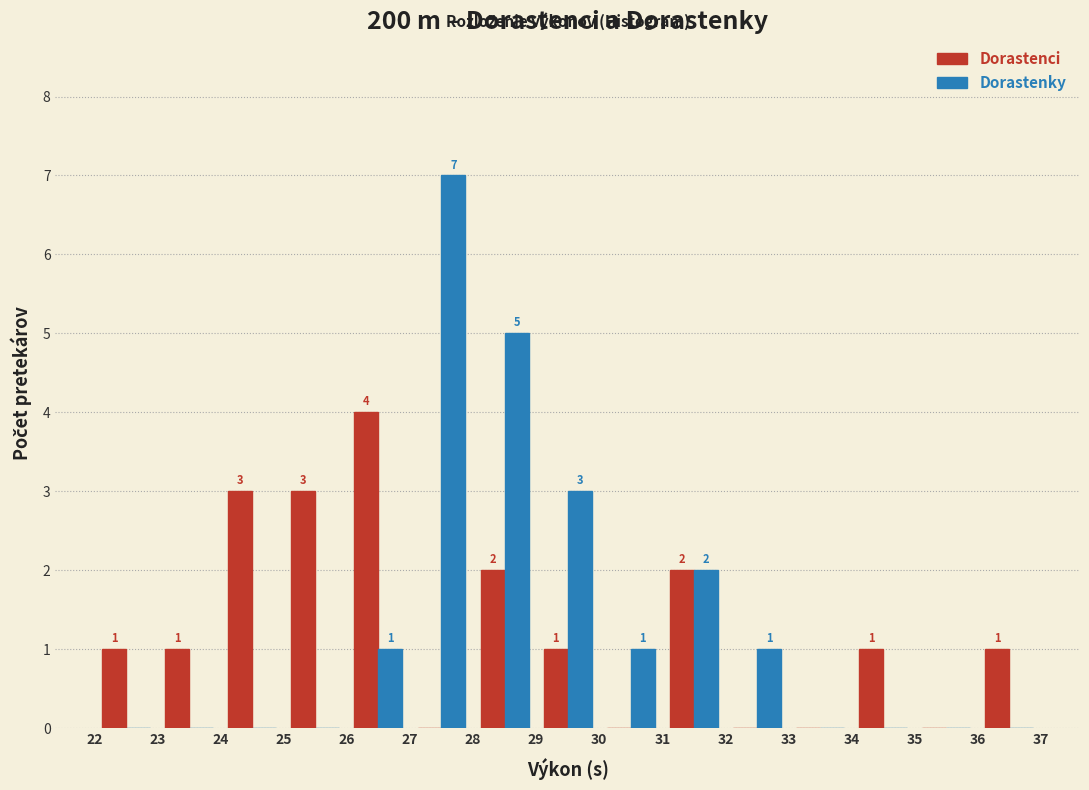

In the Dorastenky series, which range on the x-axis has the tallest bar?

27 to 28